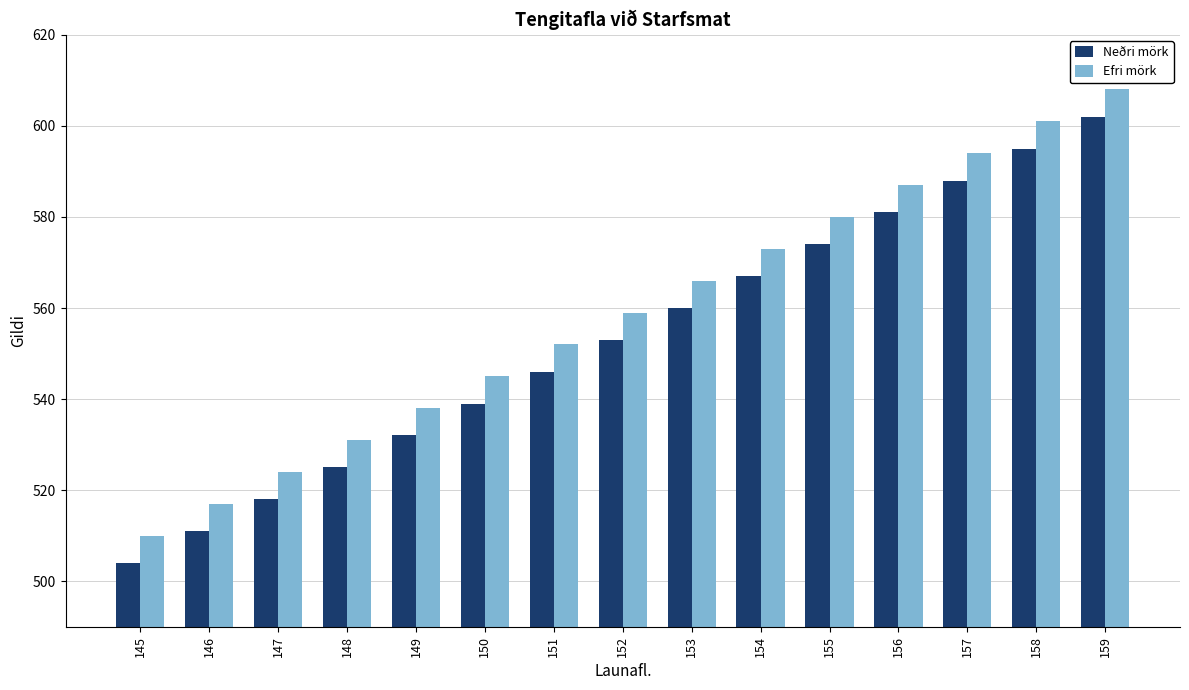

Rank the series at 158 from highest to lowest value.

Efri mörk, Neðri mörk